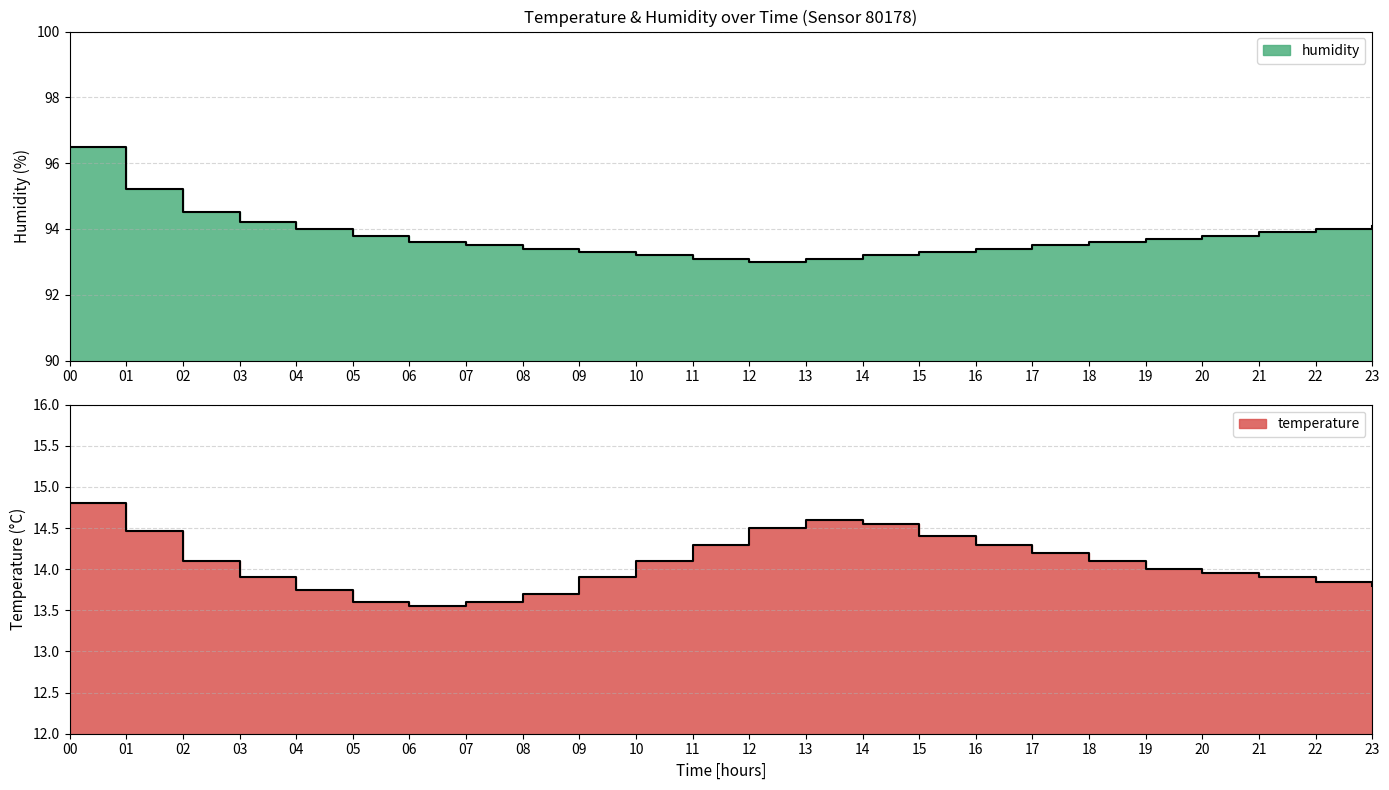

What is the total value across all series at 20?

107.8